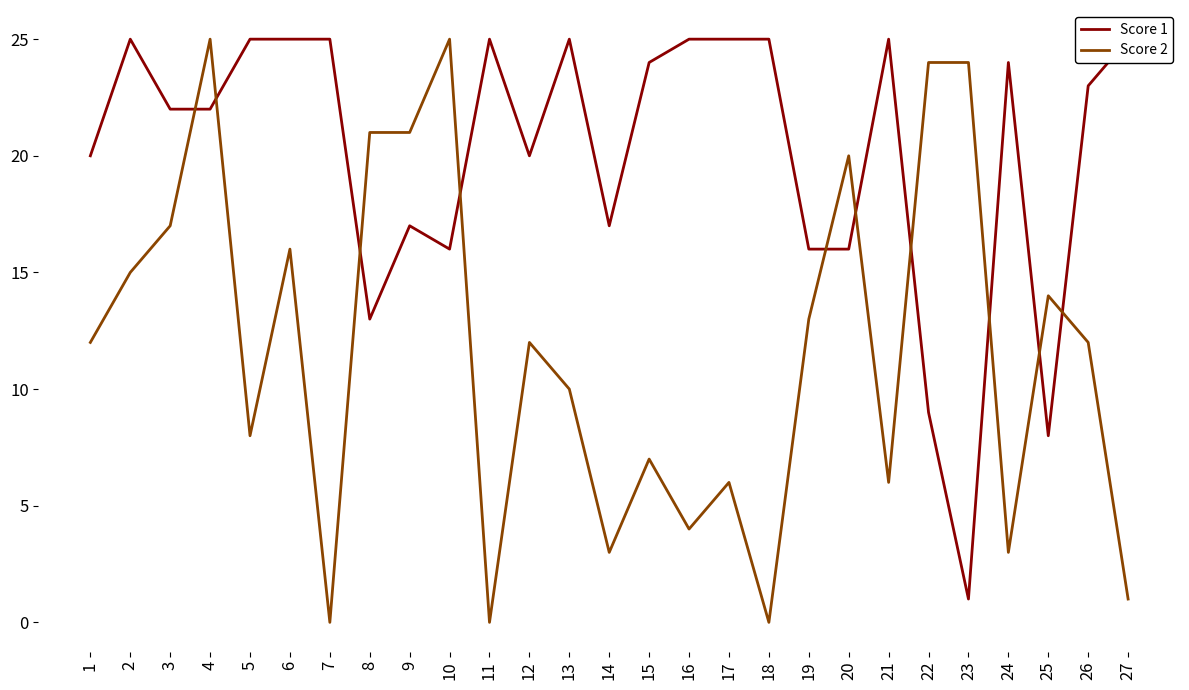

What is the value of the Score 2 point at the 19th from the left?

13